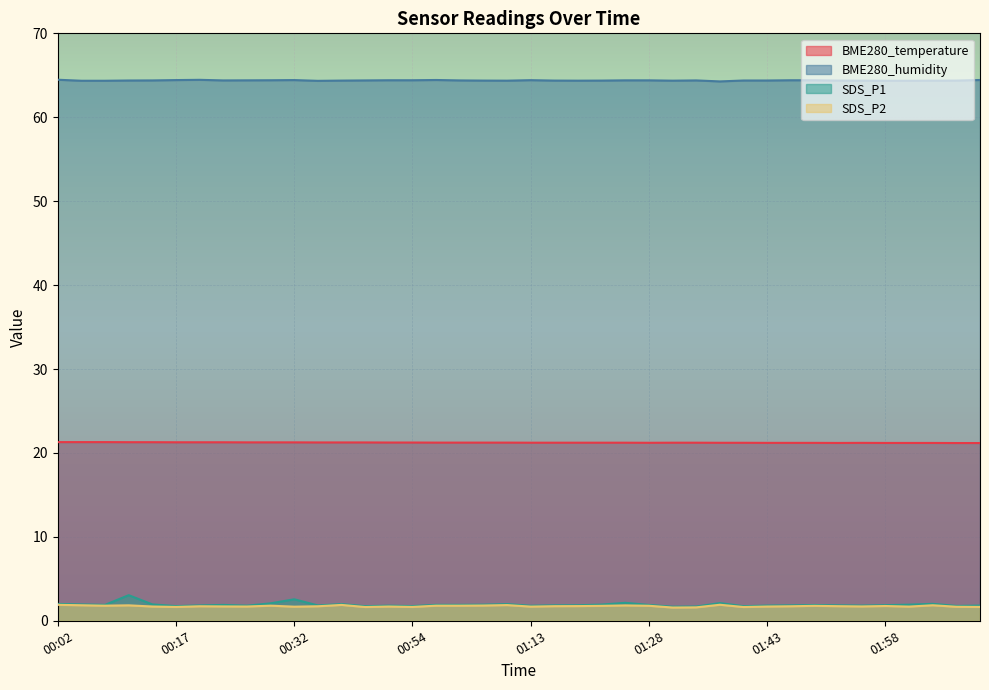

At which category does BME280_humidity reach its first local valley?

00:23